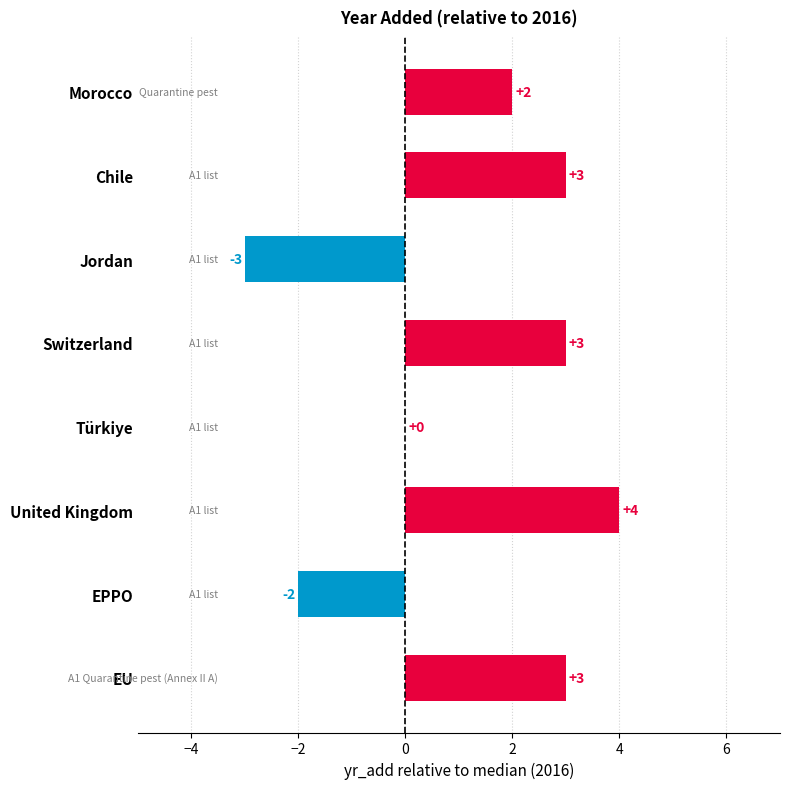

What is the greatest value displayed?

4